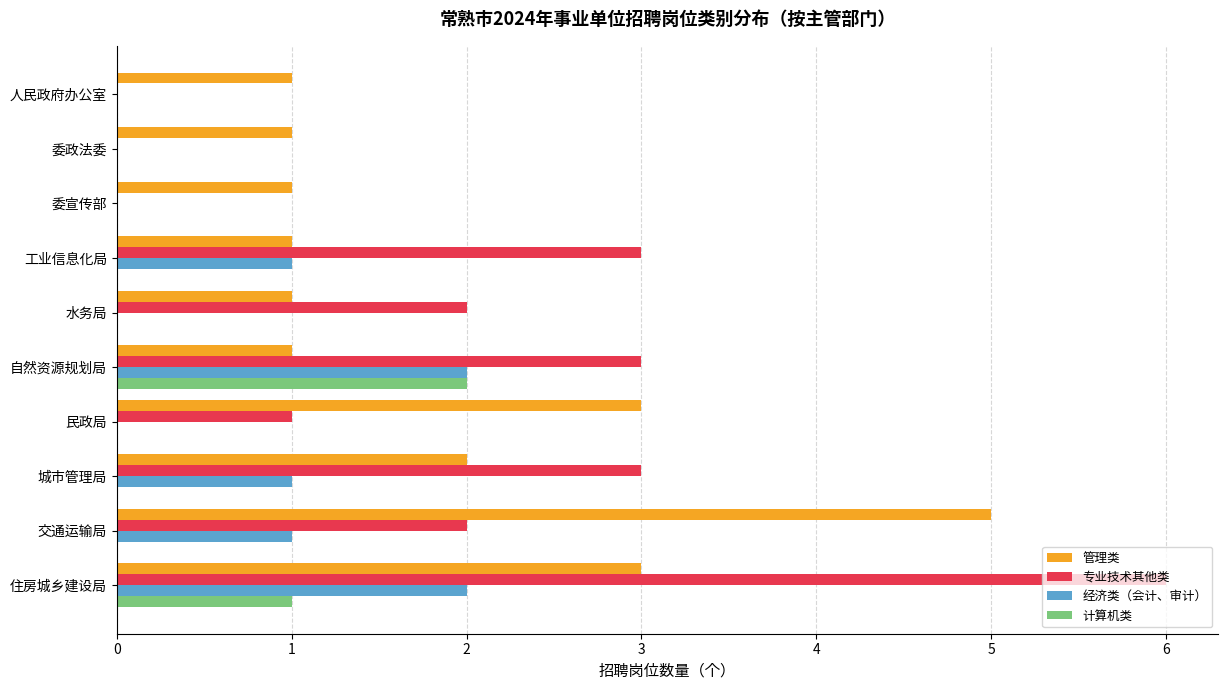

What is the sum of the 专业技术其他类 values at 城市管理局 and 交通运输局?

5